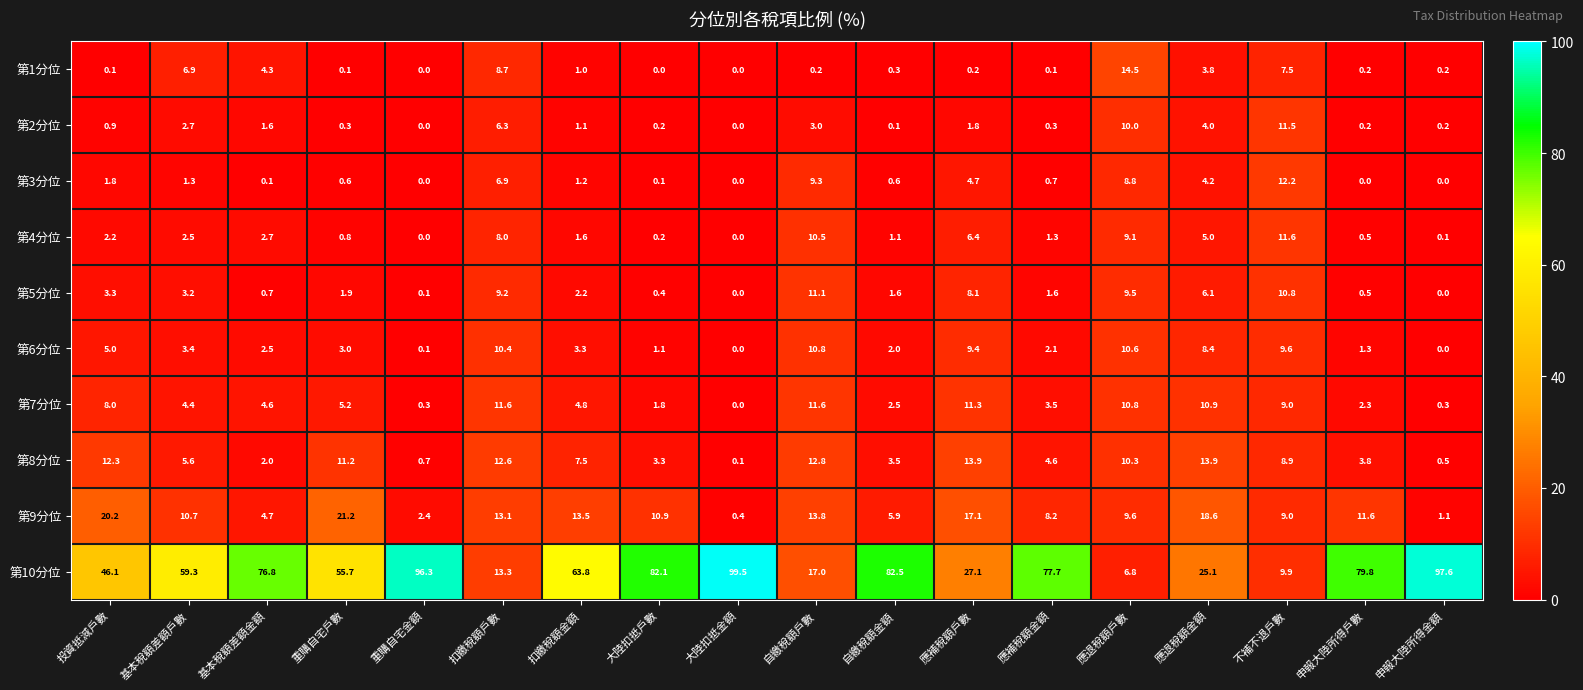

Where is 第2分位 nearest to the value 5?

應退稅額金額